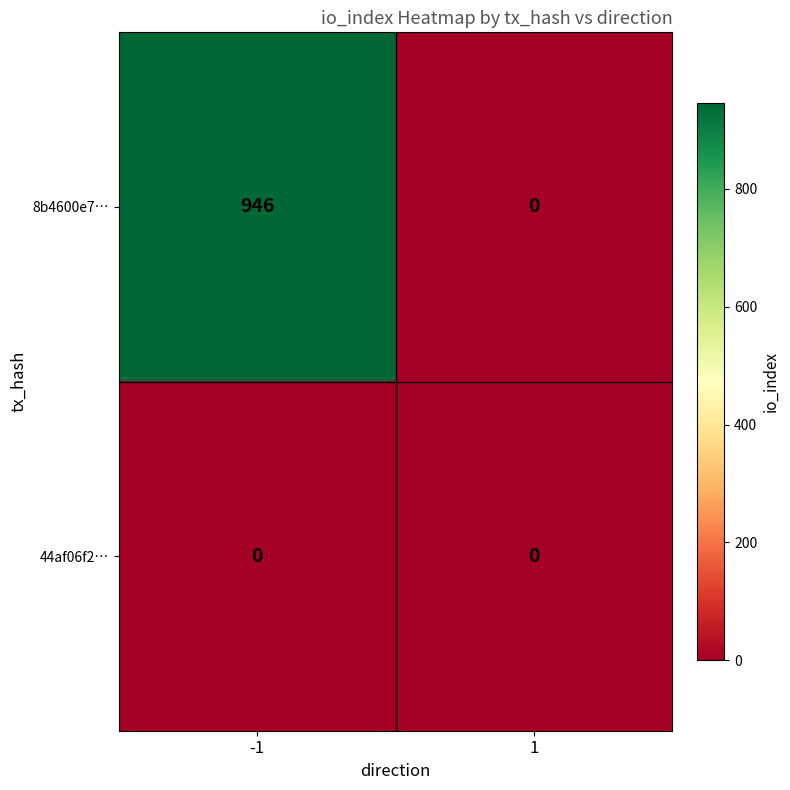

How many data points does each series have?

2